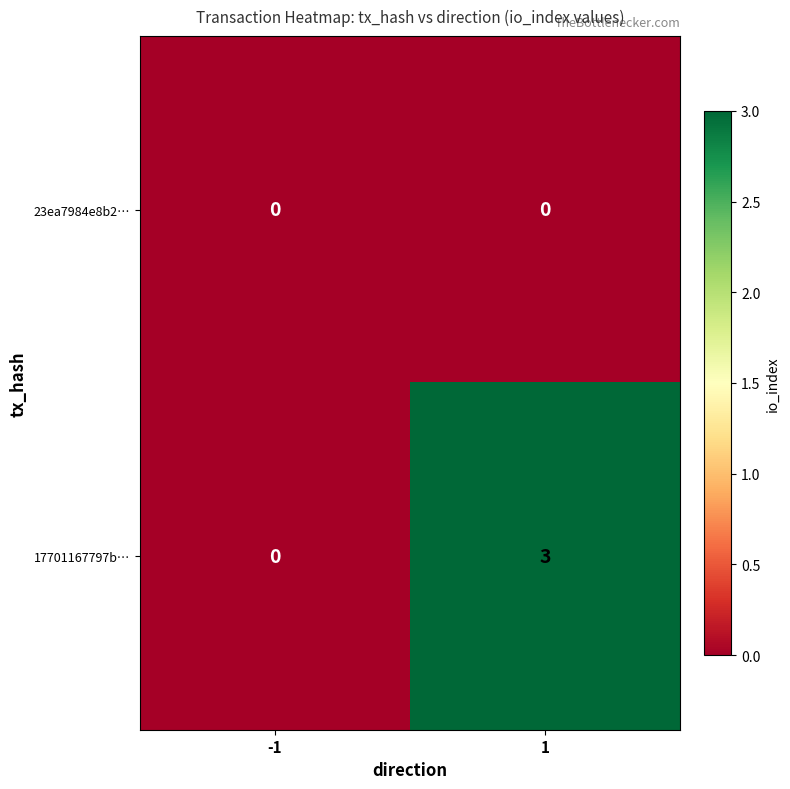

List the series in order of their overall mean, highest first.

17701167797b…, 23ea7984e8b2…